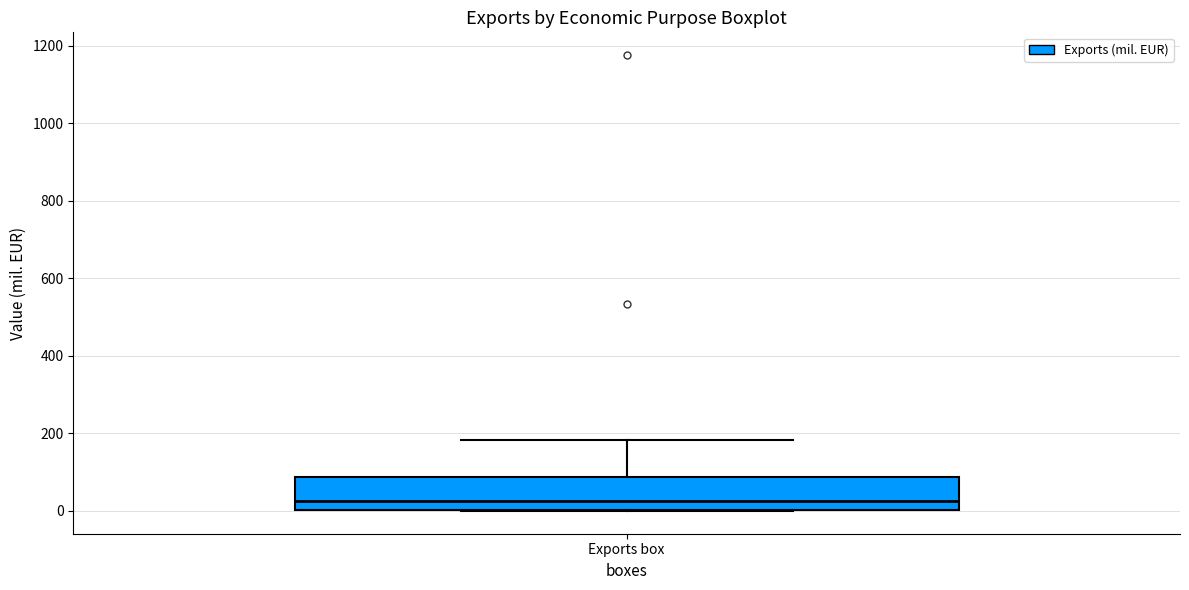

Read this box plot against the y-axis: the position of the median line, the range covered by the box, and the ends of both whiskers. The values are not printed on the chart, so give them approximately, as read against the axis.

median 20, box 0 to 80, whiskers 0 to 180